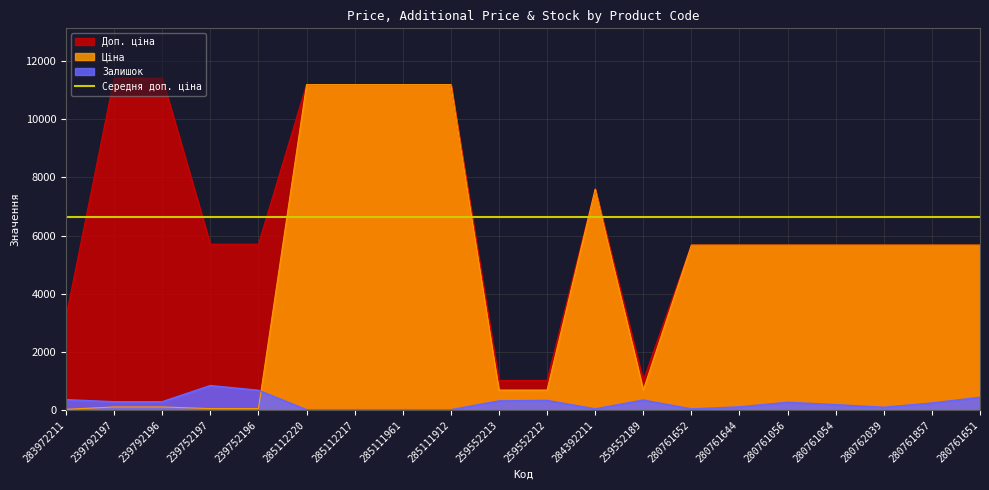

What is the difference between the second highest and second lowest values in the Ціна series?

11131.1